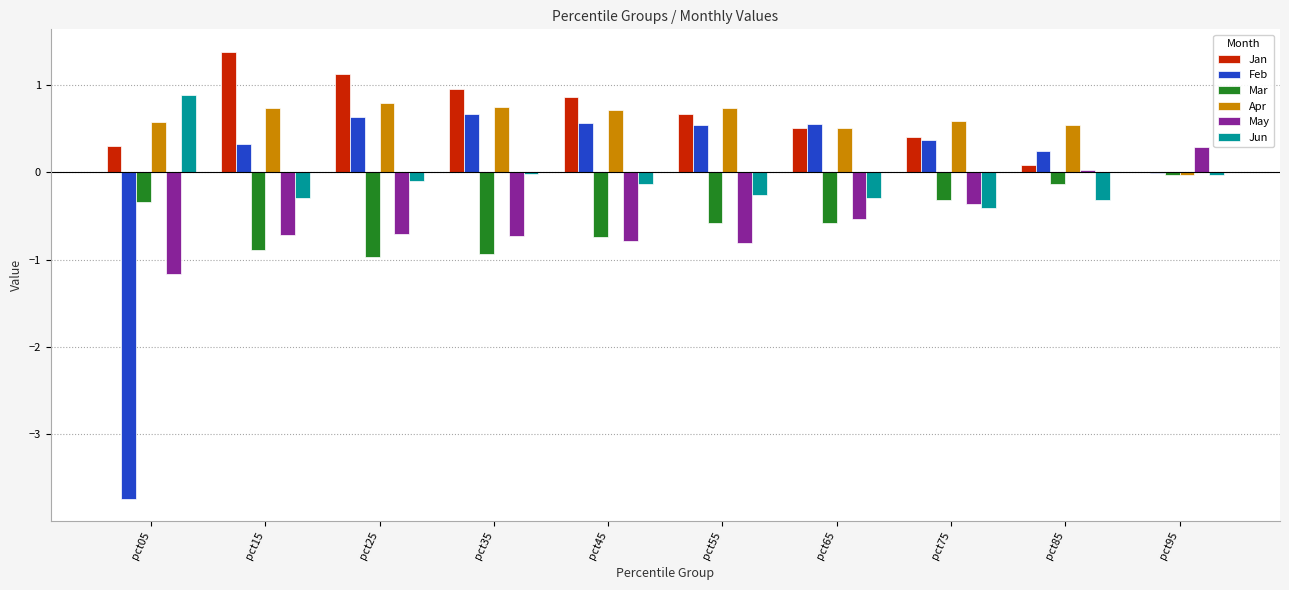

True or false: Jan has a value of 1.1 at pct25.

True